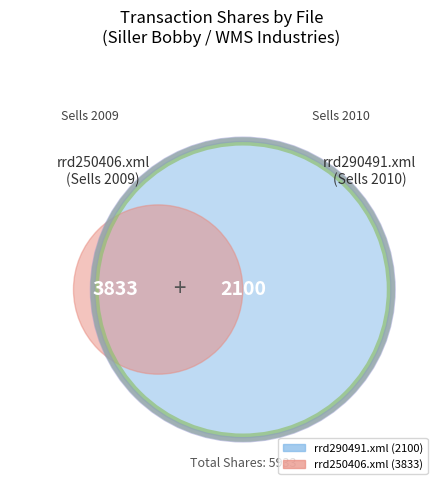

True or false: rrd250406.xml accounts for 70% of the total.

False